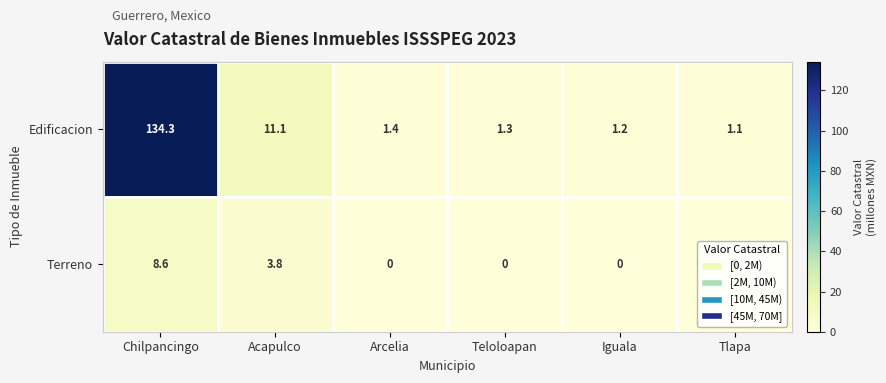

At Arcelia, list the series in order from smallest to largest.

Terreno, Edificacion